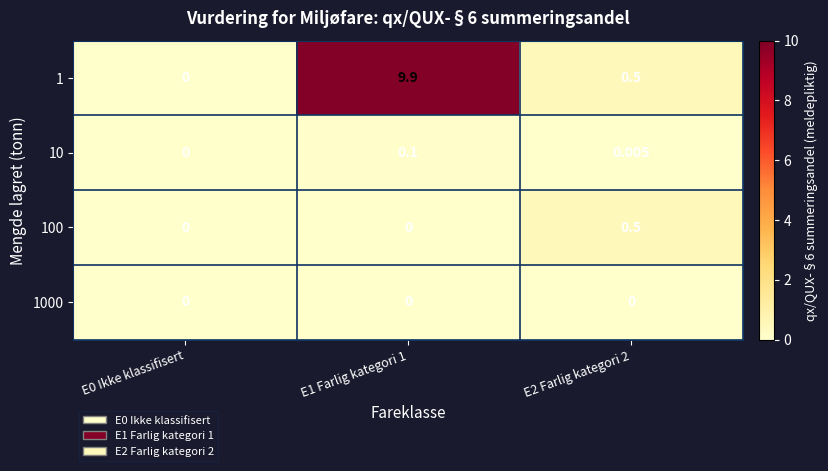

Is the value of 100 at E1 Farlig kategori 1 greater than the value of 10 at E1 Farlig kategori 1?

No